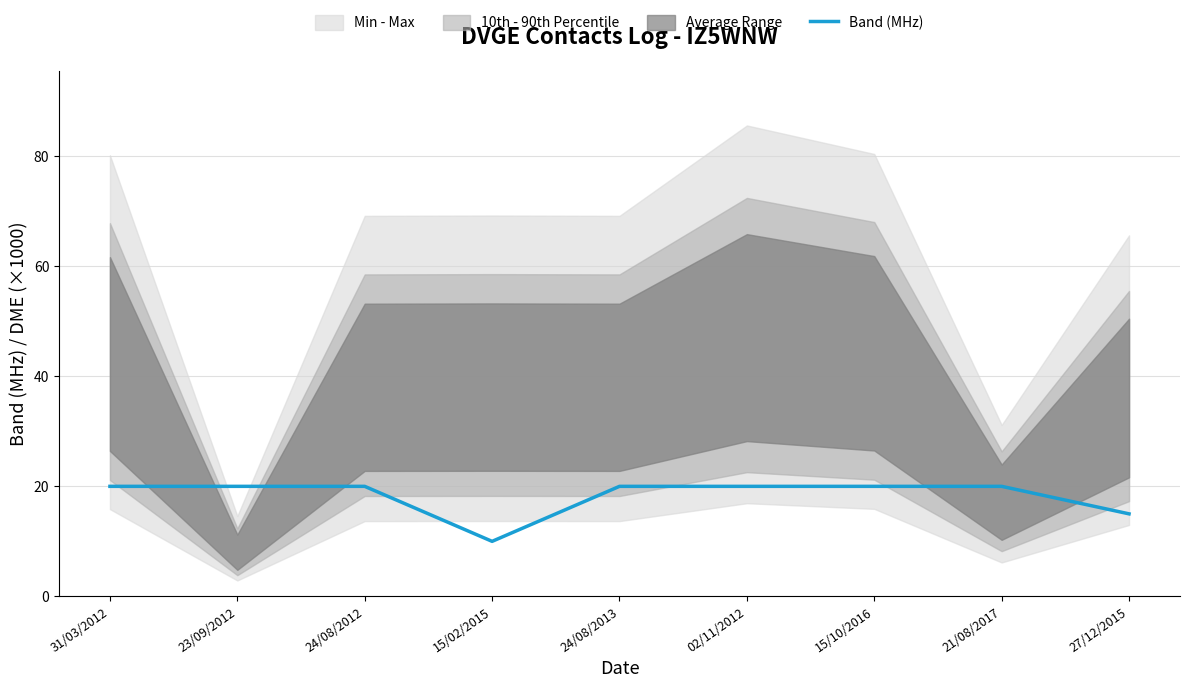

Where is the first local minimum?

15/02/2015